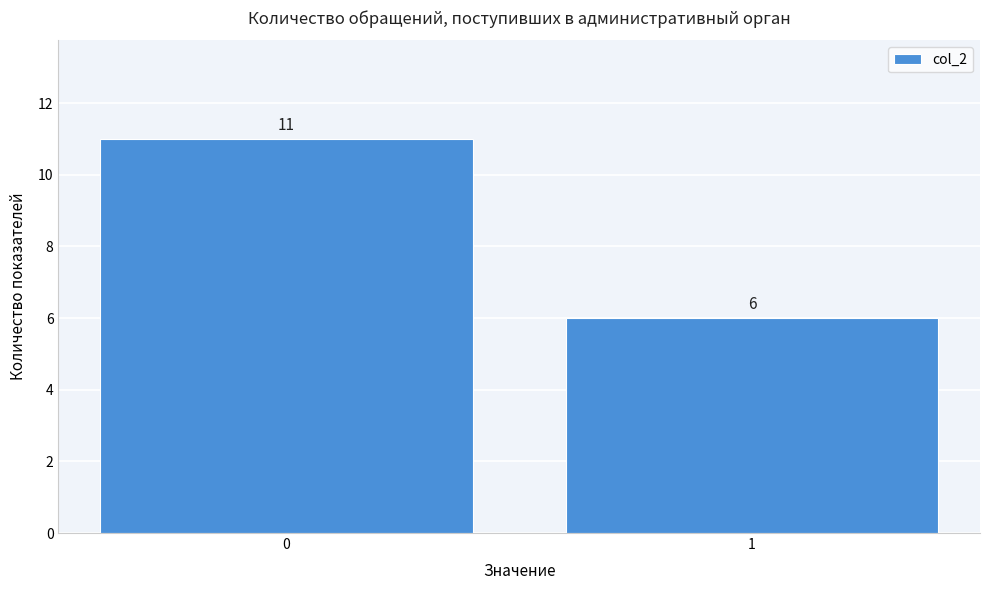

Reading left to right, extract all data points from this chart.

11	6